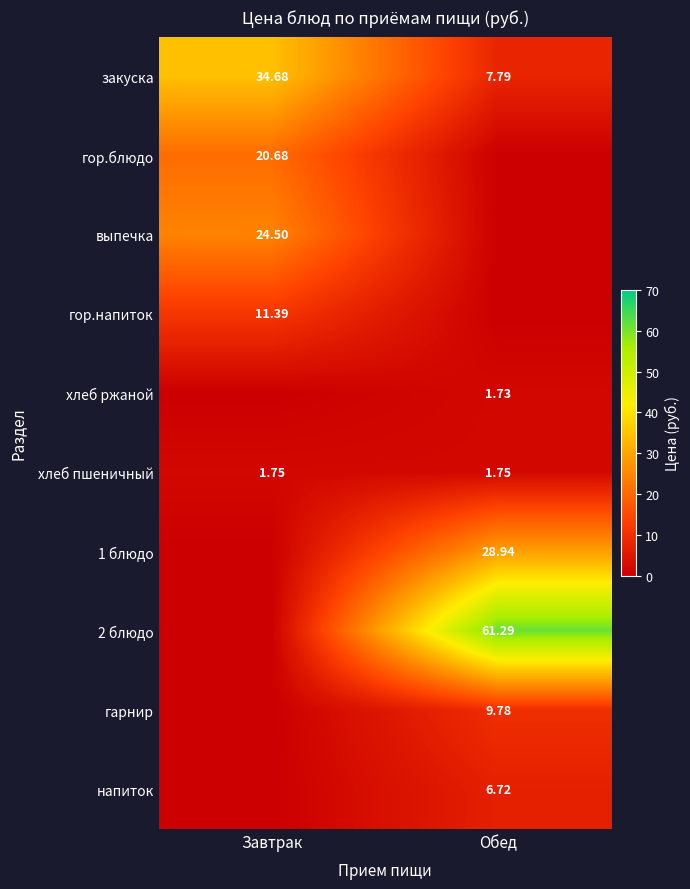

Rank the categories by закуска value from lowest to highest.

Обед, Завтрак